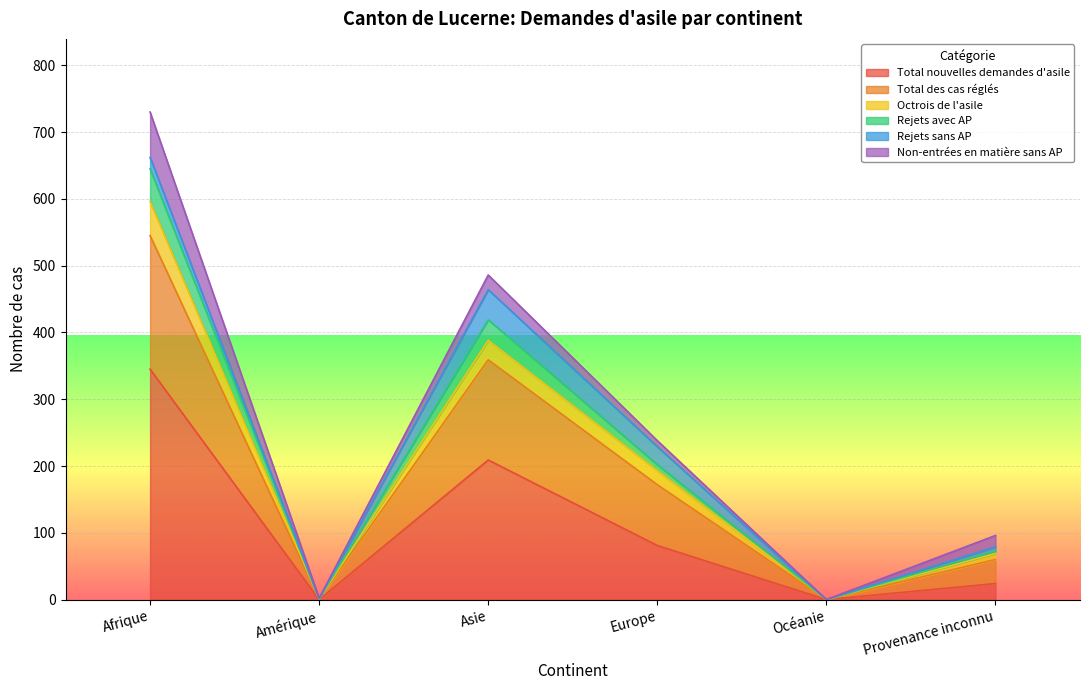

In Octrois de l'asile, how many points are lower than both neighbors (excluding endpoints)?

2